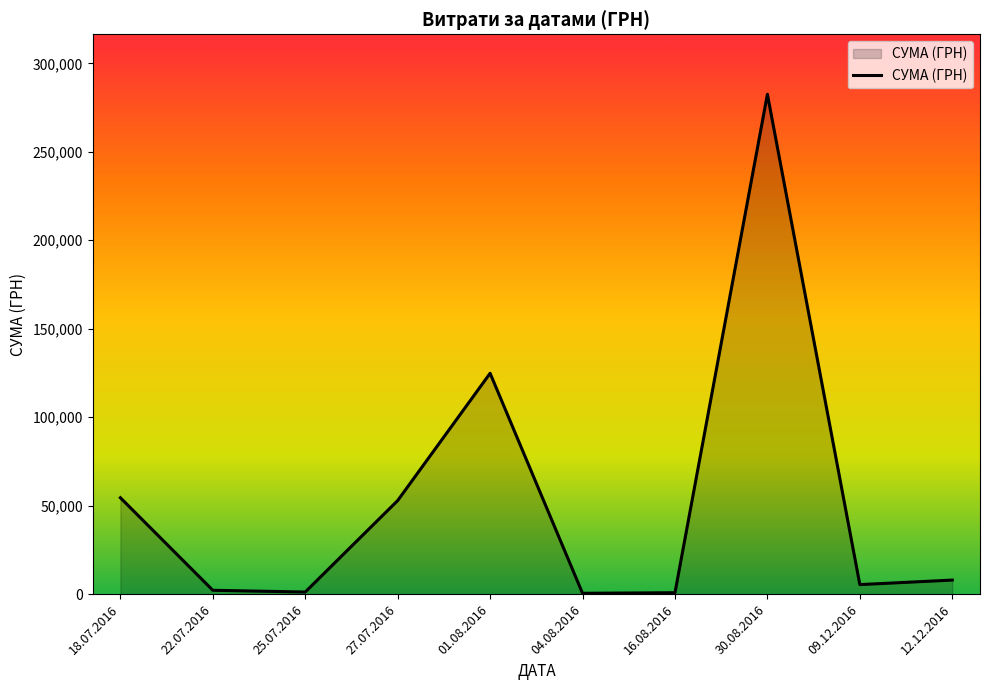

Count the number of data series in this chart.

1